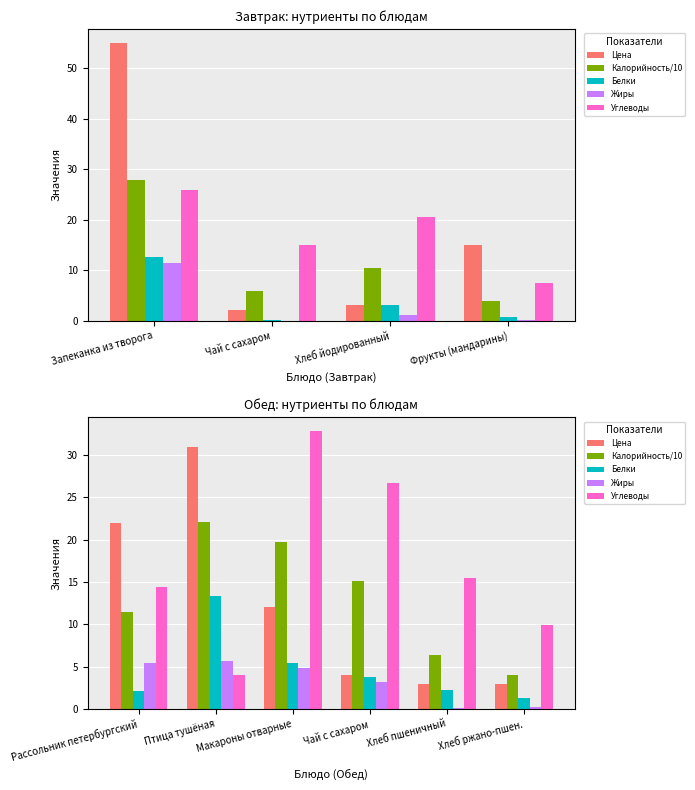

What is the total value across all series at Птица тушёная?

76.1